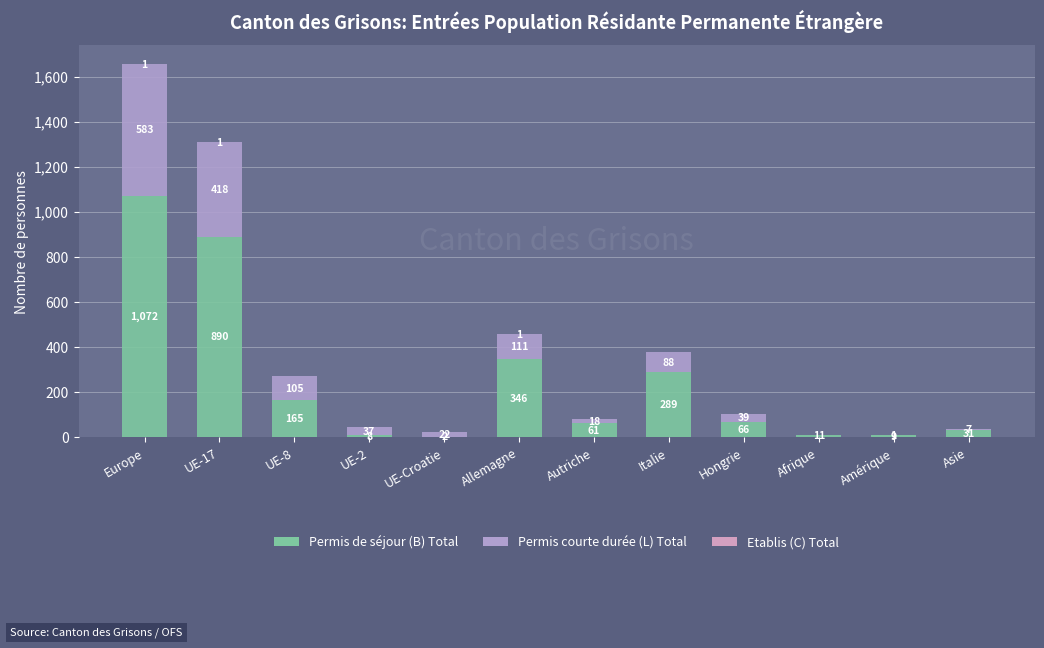

How many categories are shown in the chart?

12